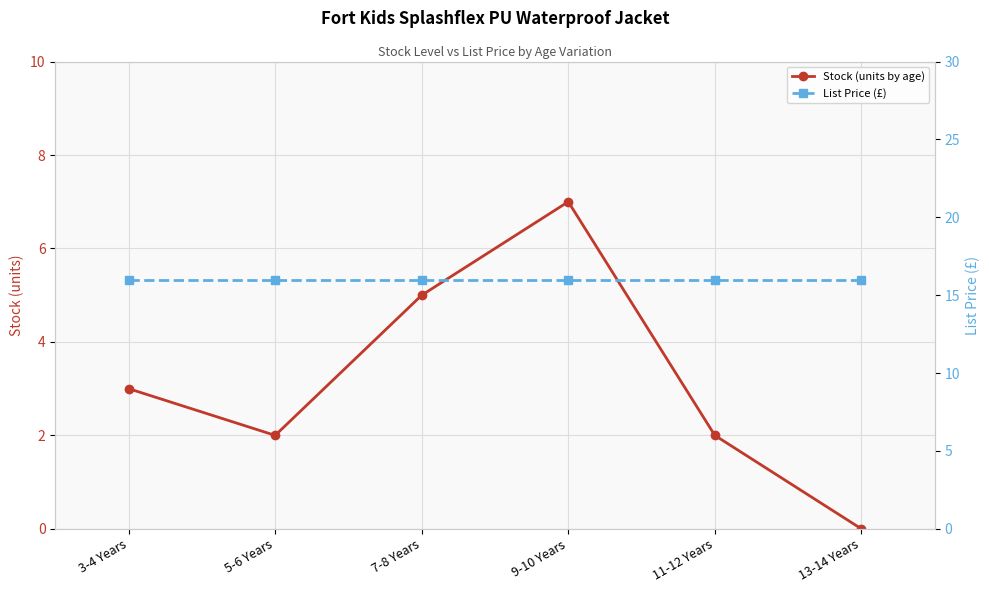

Reading left to right, what are all the values shown in this chart?

Stock (units by age): 3.0	2.0	5.0	7.0	2.0	0.0
List Price (£): 15.9	15.9	15.9	15.9	15.9	15.9